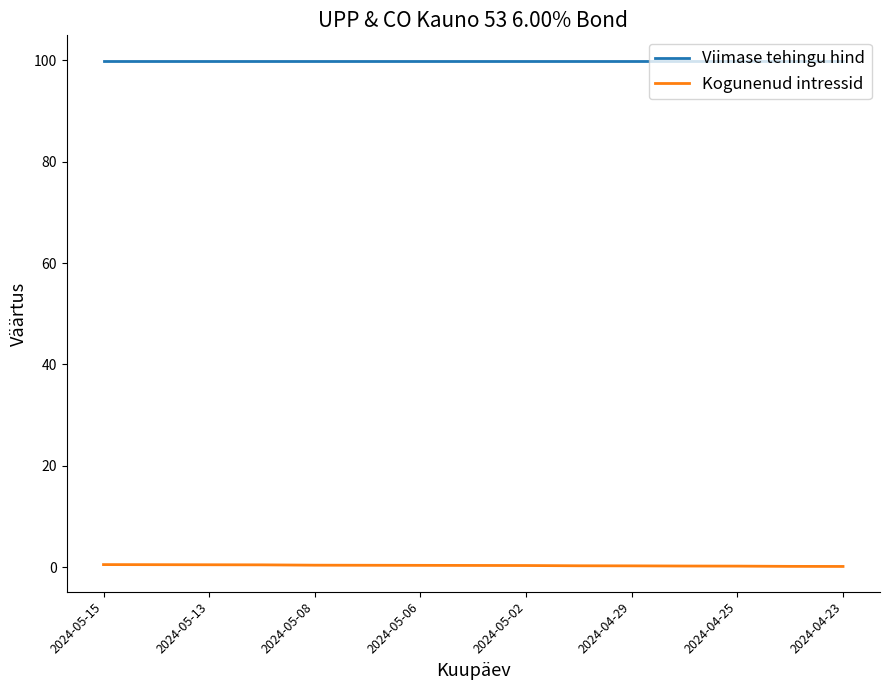

What is the maximum value for Viimase tehingu hind?

99.9